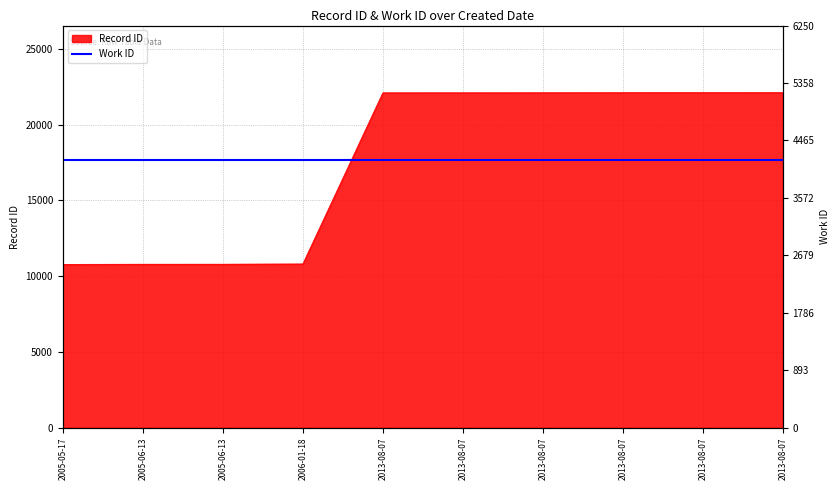

What is the change in value from 2005-05-17 to 2005-06-13?

+12